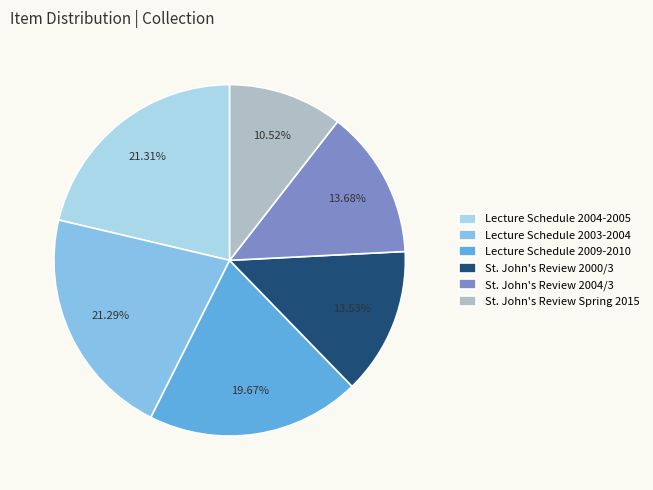

How much of the chart is everything except Lecture Schedule 2009-2010?

80.3%